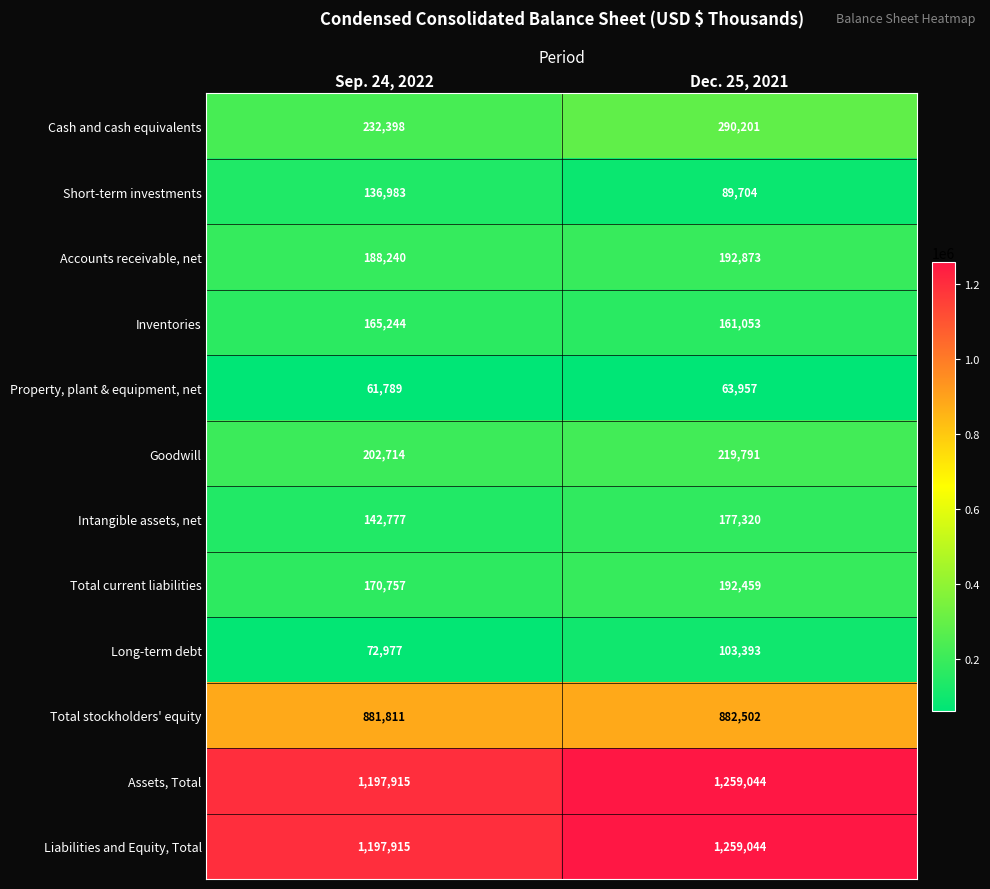

What is the approximate value of Property, plant & equipment, net at Dec. 25, 2021, to the nearest 100?

64000